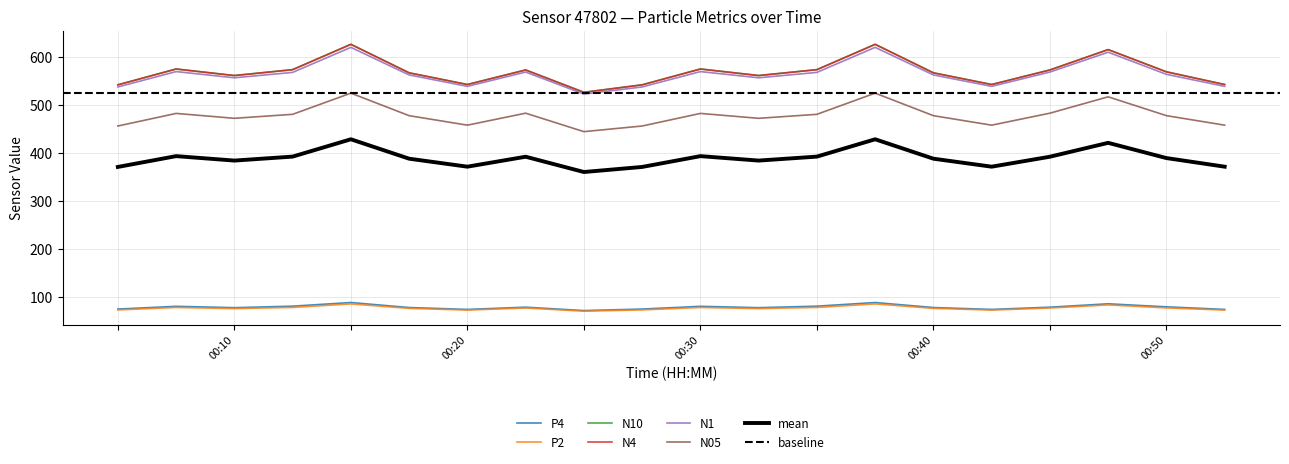

The value of N10 at 00:20 is 795.1. True or false?

False